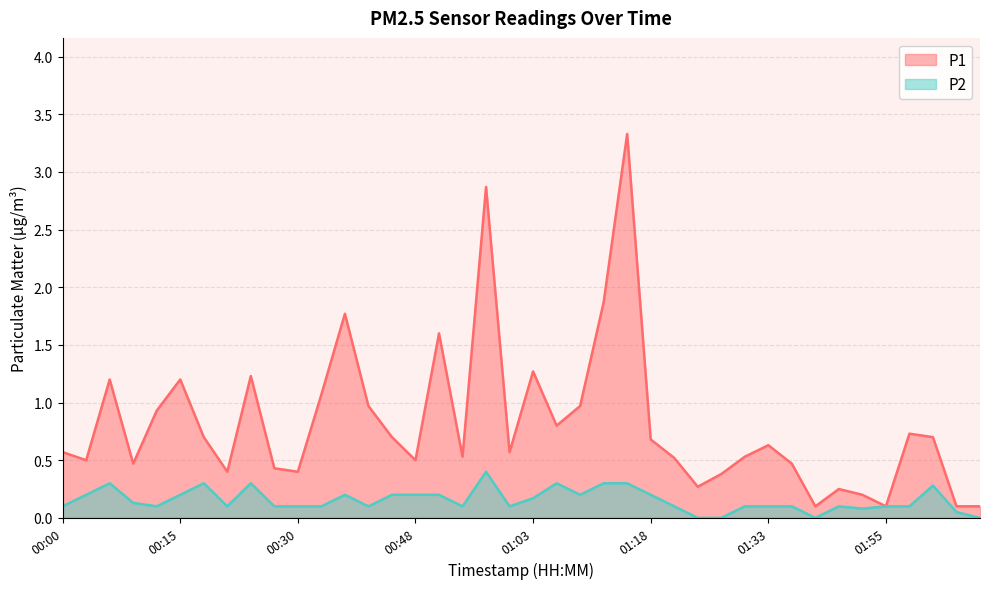

Is it true that P1 equals 0.5 at 00:48?

True